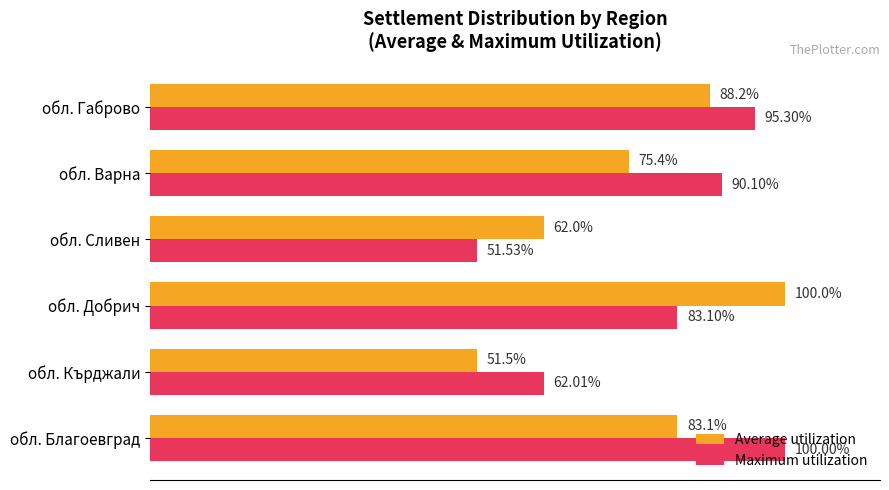

Where is Maximum utilization nearest to the value 75?

обл. Добрич